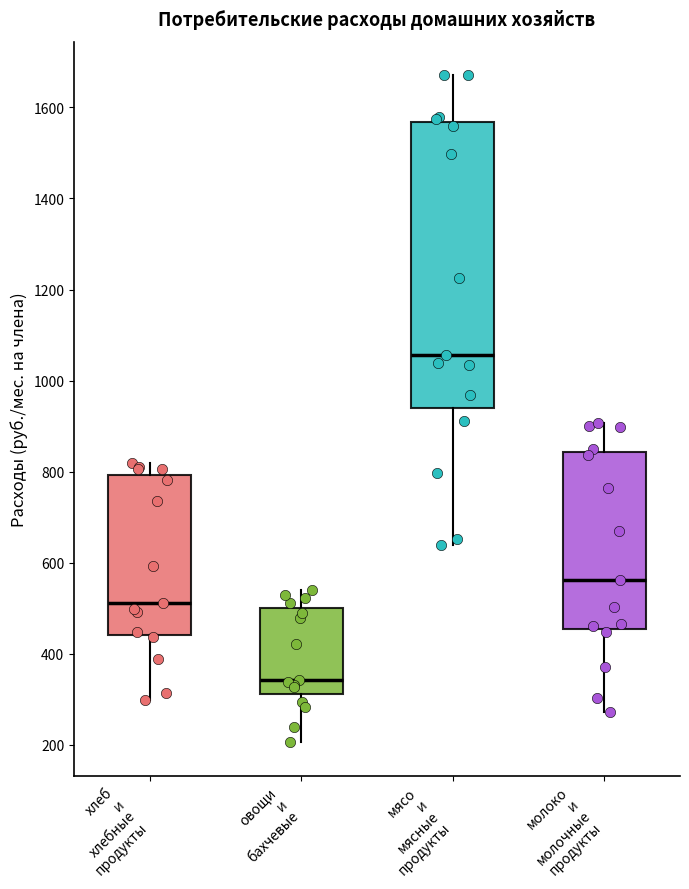

Where does the lower whisker of the box for хлеб и хлебные продукты end on the y-axis? The values are not printed on the chart, so give them approximately, as read against the axis.

300